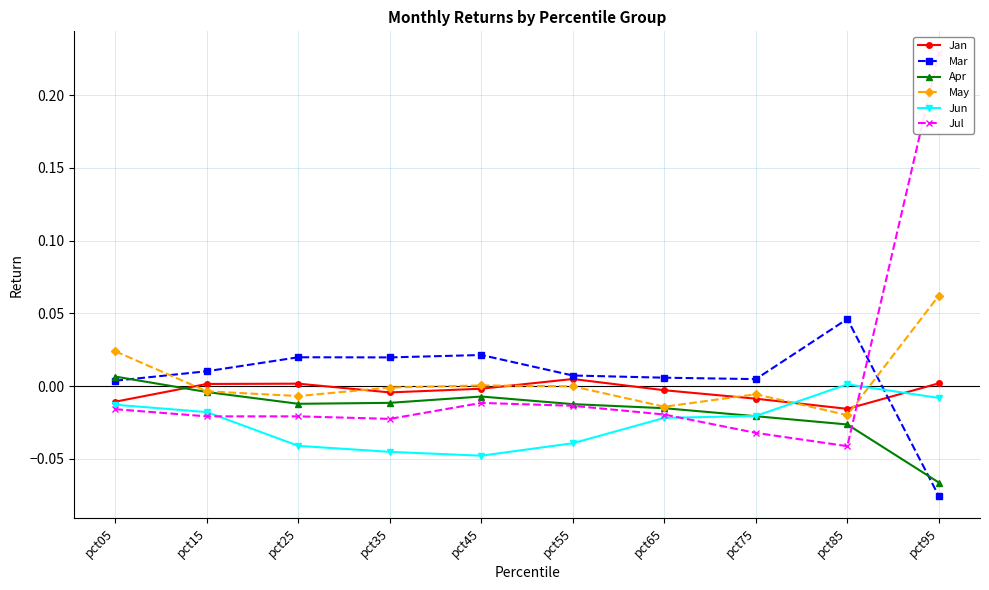

Which series ends up on top after the final intersection of Jul and Jun?

Jul